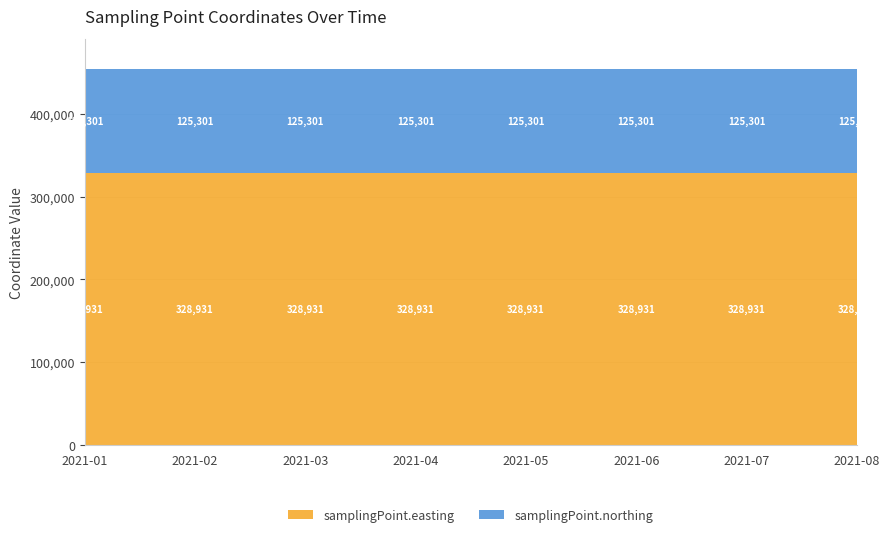

Which series has the widest spread of values?

samplingPoint.easting